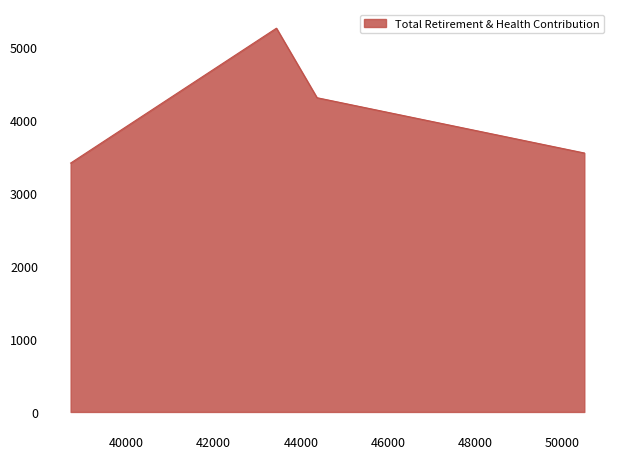

What value does the data have at 38718.0?

3412